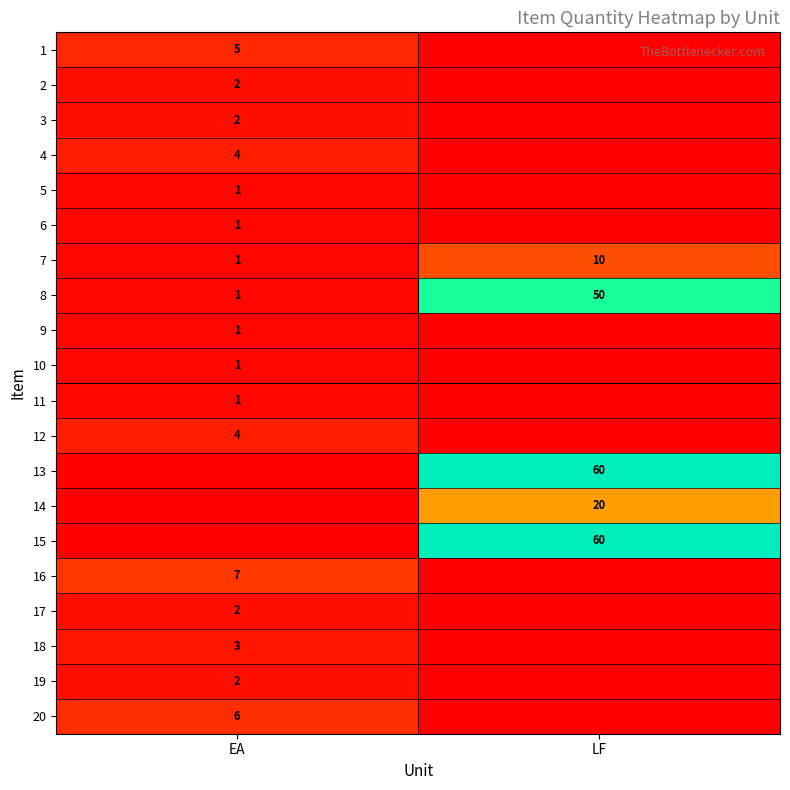

Is it true that 7 equals 1 at EA?

True